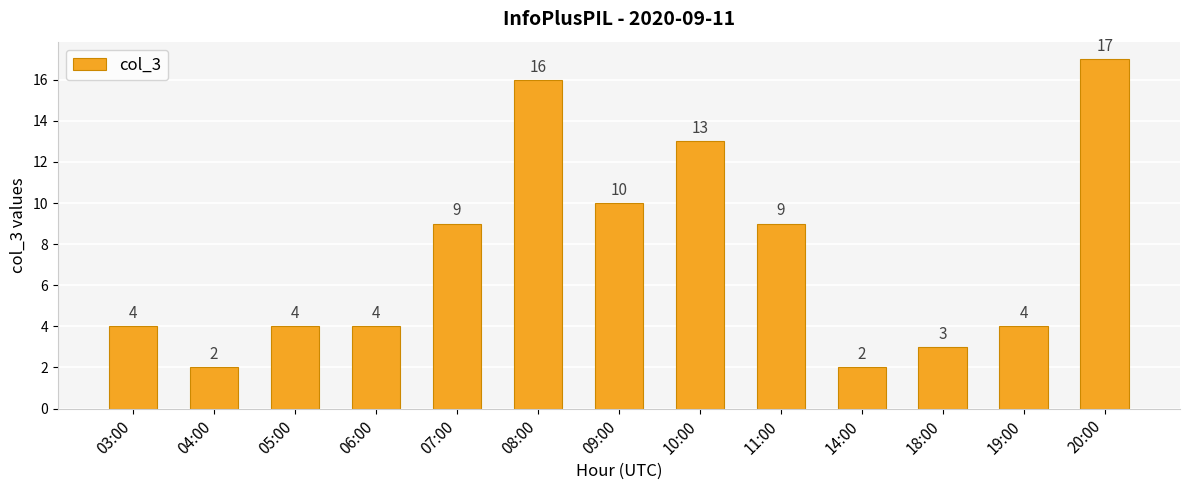

What is the label of the 3rd bar from the left?

05:00